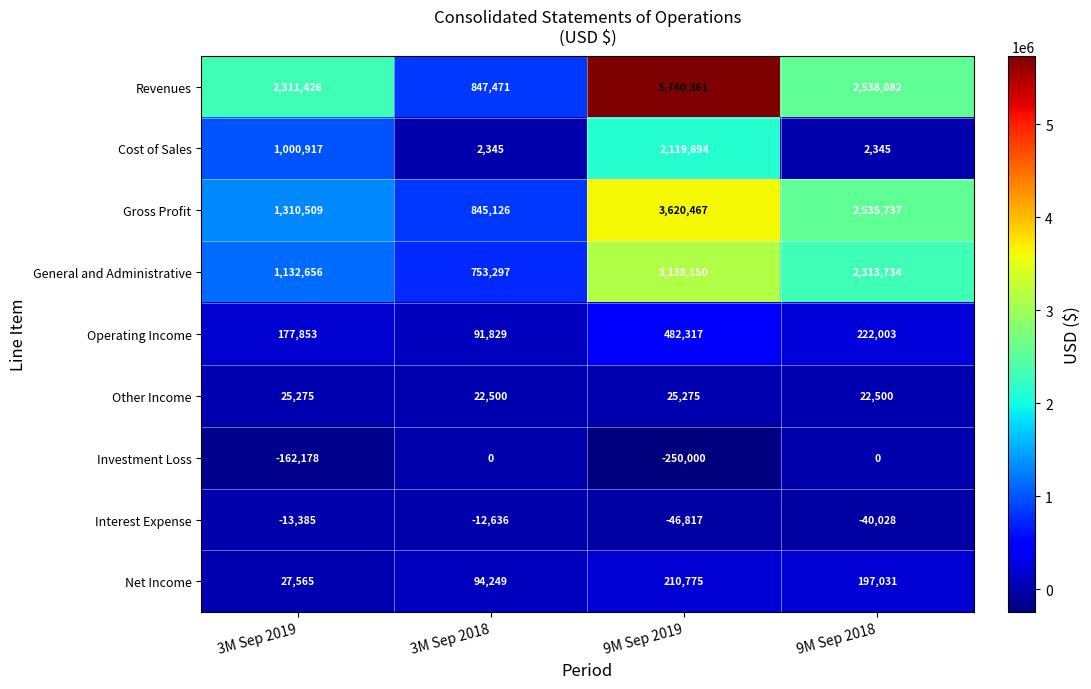

What is the spread (max minus min) of values at 9M Sep 2018?

2578110